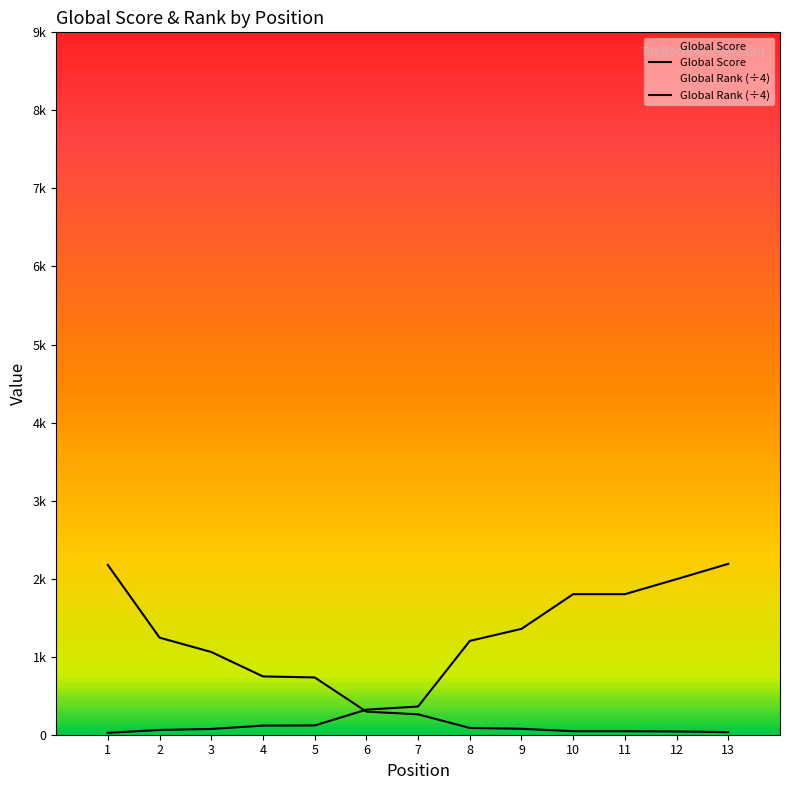

What is the average value of the Global Score series?

526.5